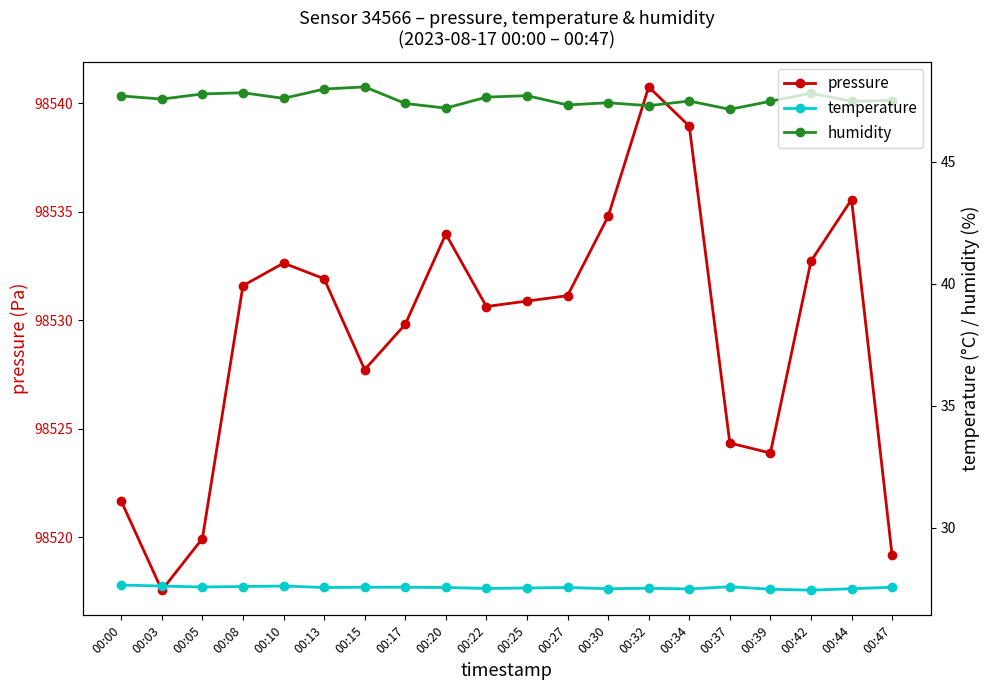

Which series has the widest spread of values?

pressure